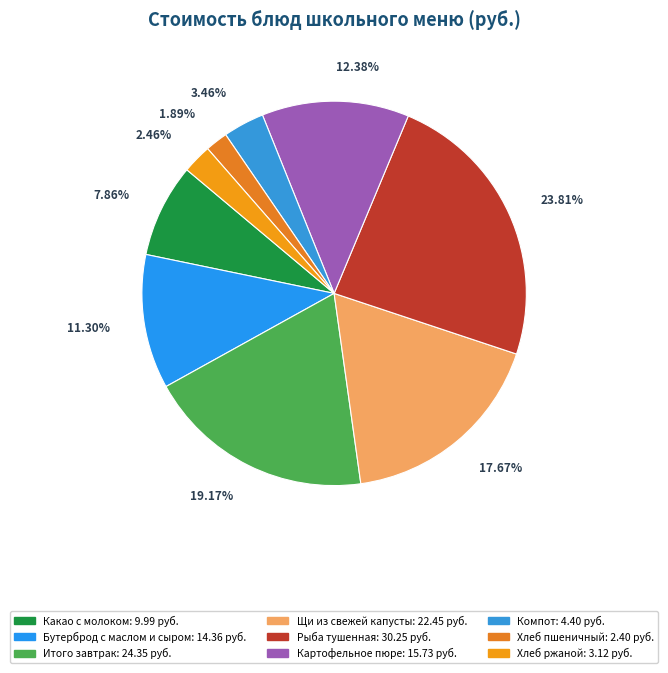

To the nearest percent, what is the average slice percentage?

11%